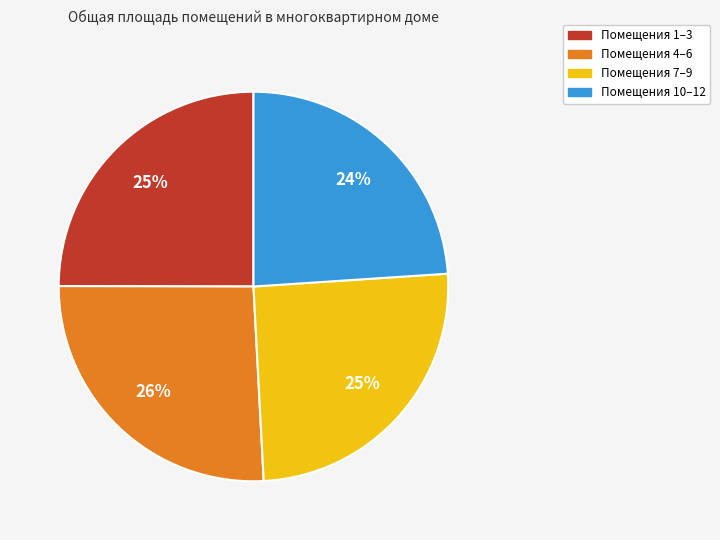

To the nearest percent, what is the difference between the largest and smallest slice percentages?

2%